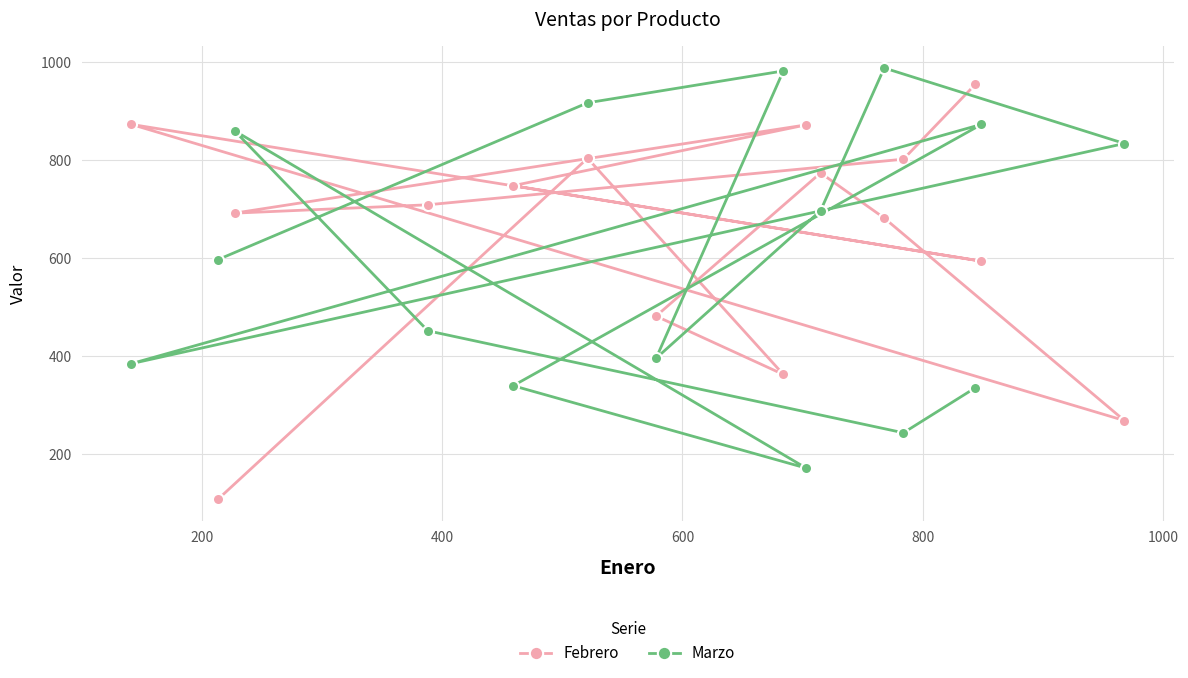

What are all the series names shown in the legend?

Febrero, Marzo